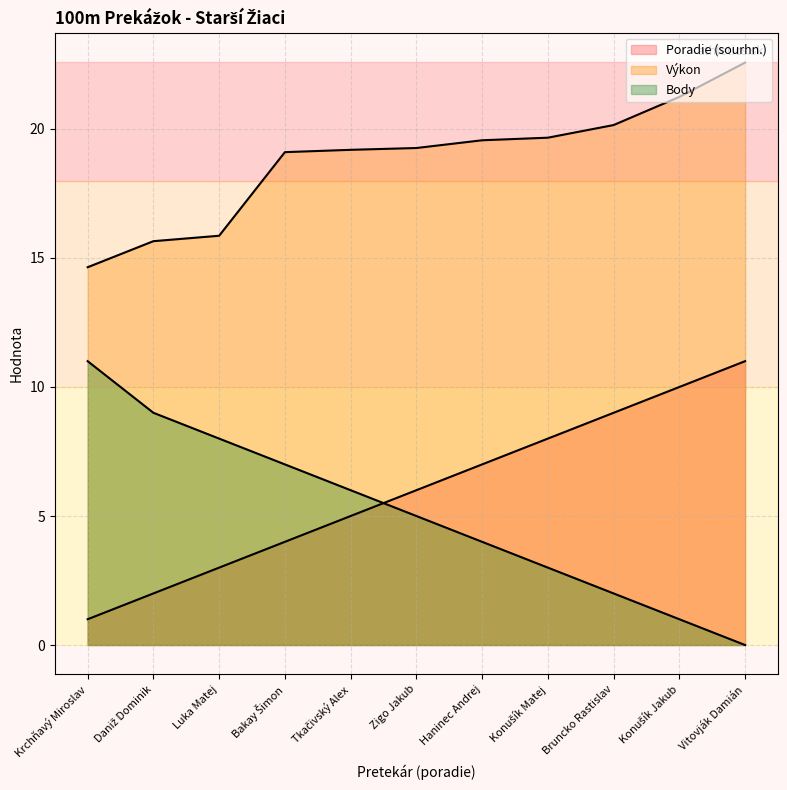

True or false: Výkon and Body intersect in this chart.

False